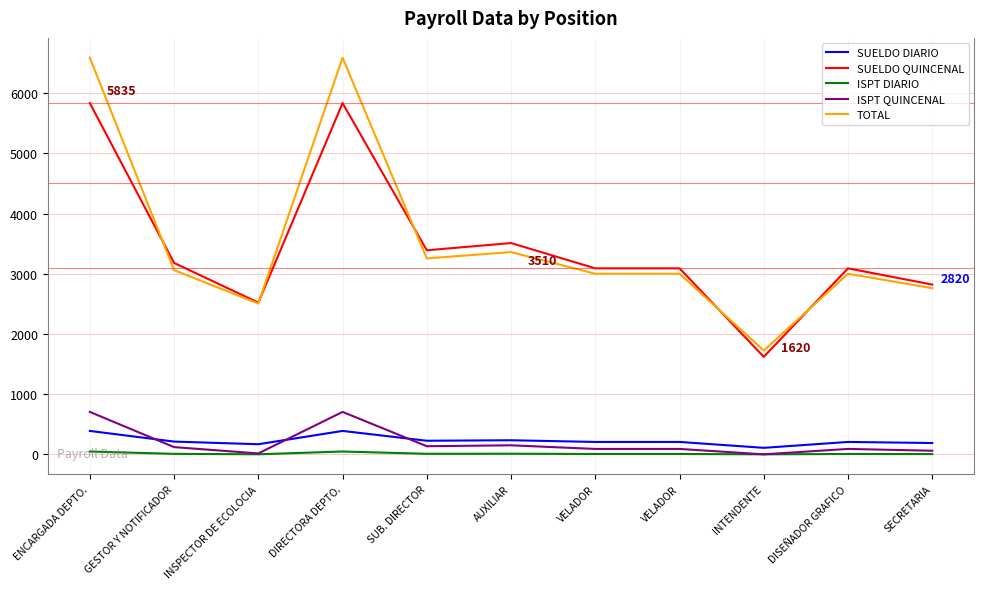

Reading left to right, what are all the values shown in this chart?

SUELDO DIARIO: 389	212	168	389	226	234	206	206	108	206	188
SUELDO QUINCENAL: 5835	3180	2520	5835	3390	3510	3090	3090	1620	3090	2820
ISPT DIARIO: 47	8	1	47	9	10	6	6	0	6	4
ISPT QUINCENAL: 705	120	15	705	135	150	90	90	0	90	60
TOTAL: 6589	3060	2505	6589	3255	3360	3000	3000	1725	3000	2760